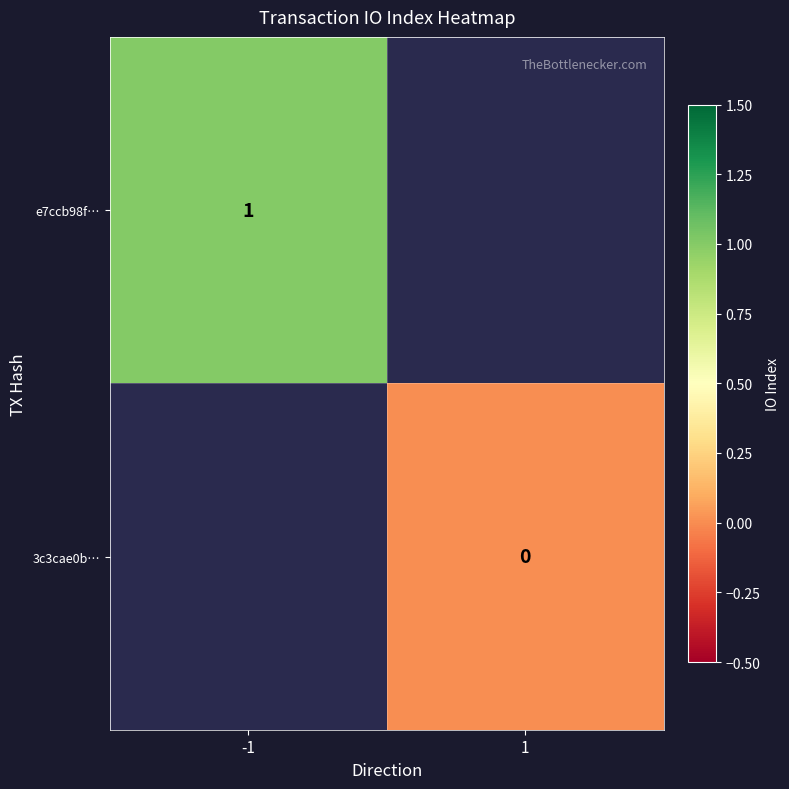

Is the value of e7ccb98f… at -1 greater than the value of 3c3cae0b… at 1?

Yes